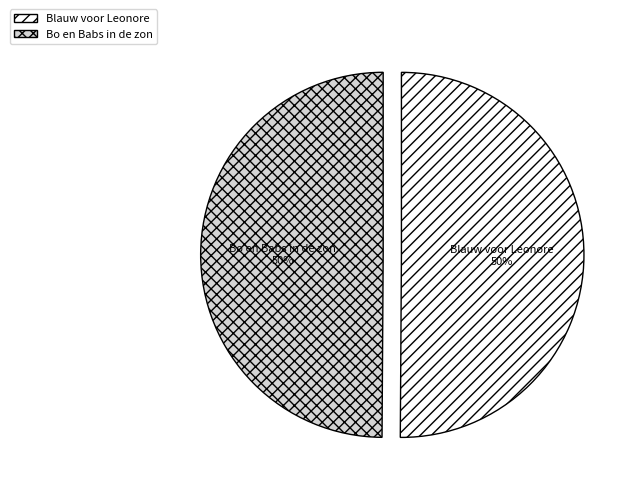

Combined, do Blauw voor Leonore and Bo en Babs in de zon account for over 50%?

Yes